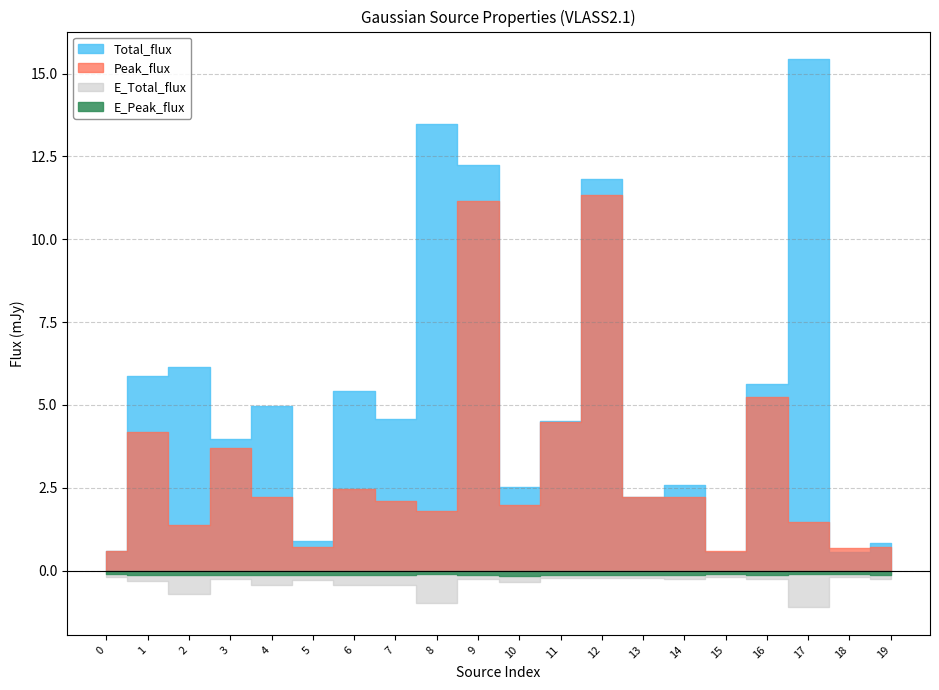

True or false: E_Total_flux and Total_flux cross at least once.

False